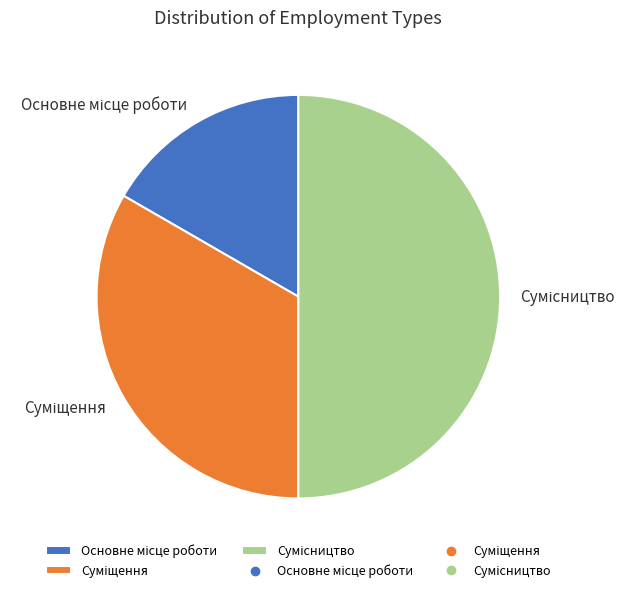

The Суміщення slice represents 33% of the pie. True or false?

True